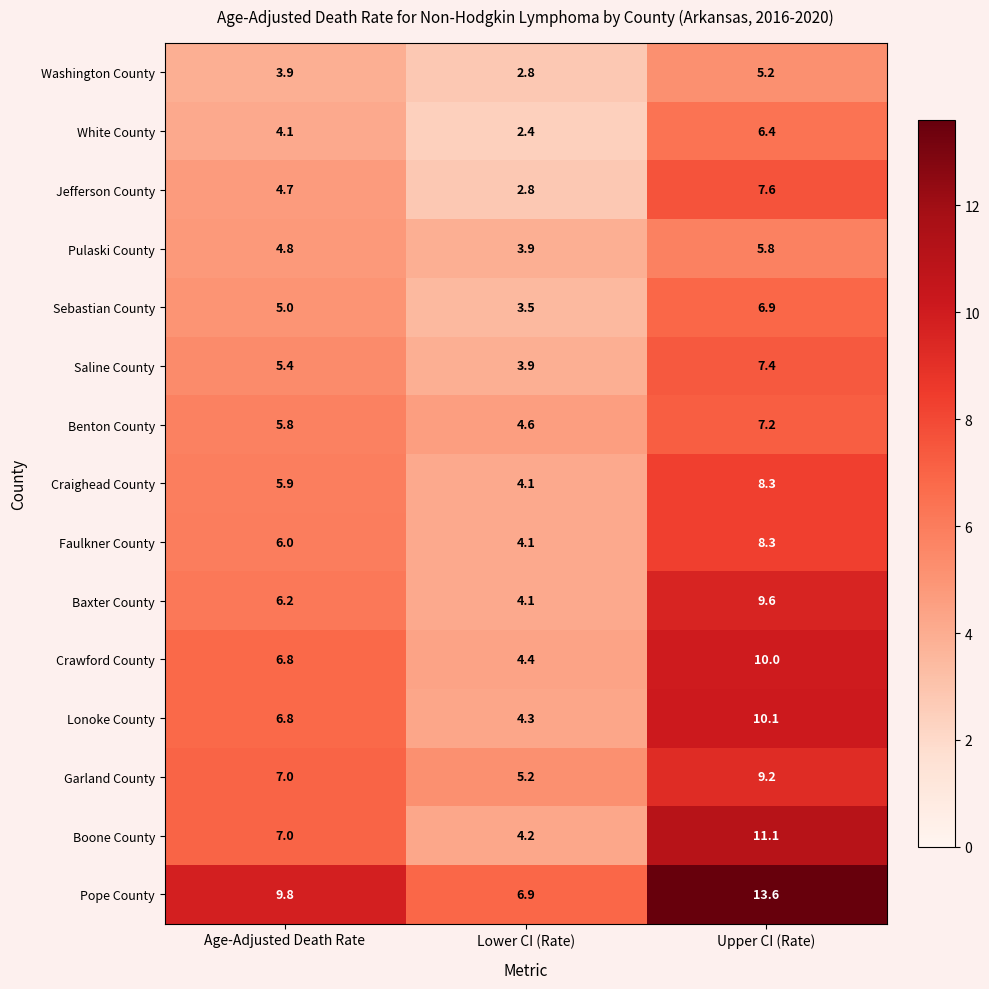

Read the Sebastian County value at Upper CI (Rate).

6.9